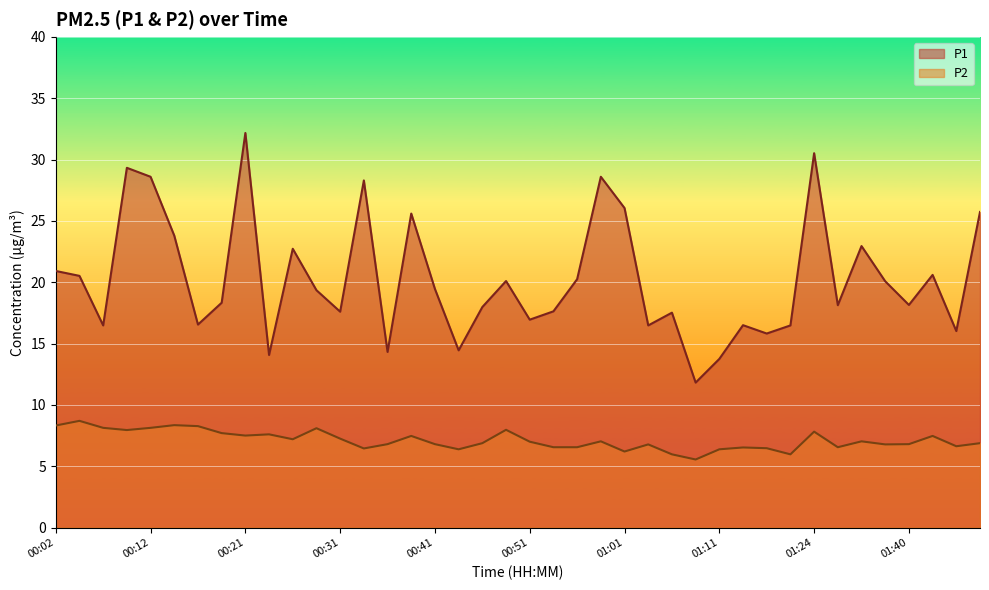

What position from the right is 00:41?

24